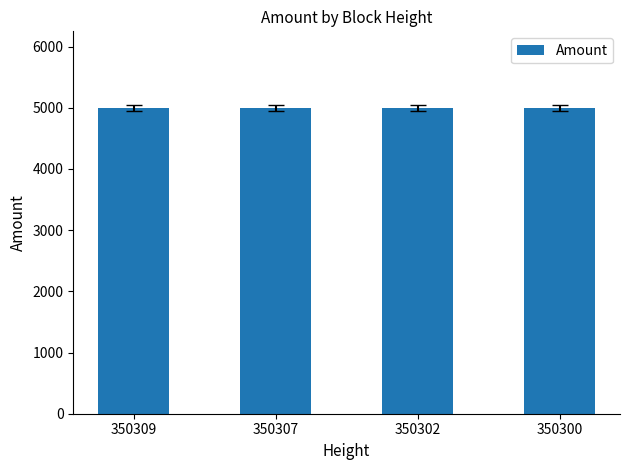

What is the value of the 4th bar from the left?

5000